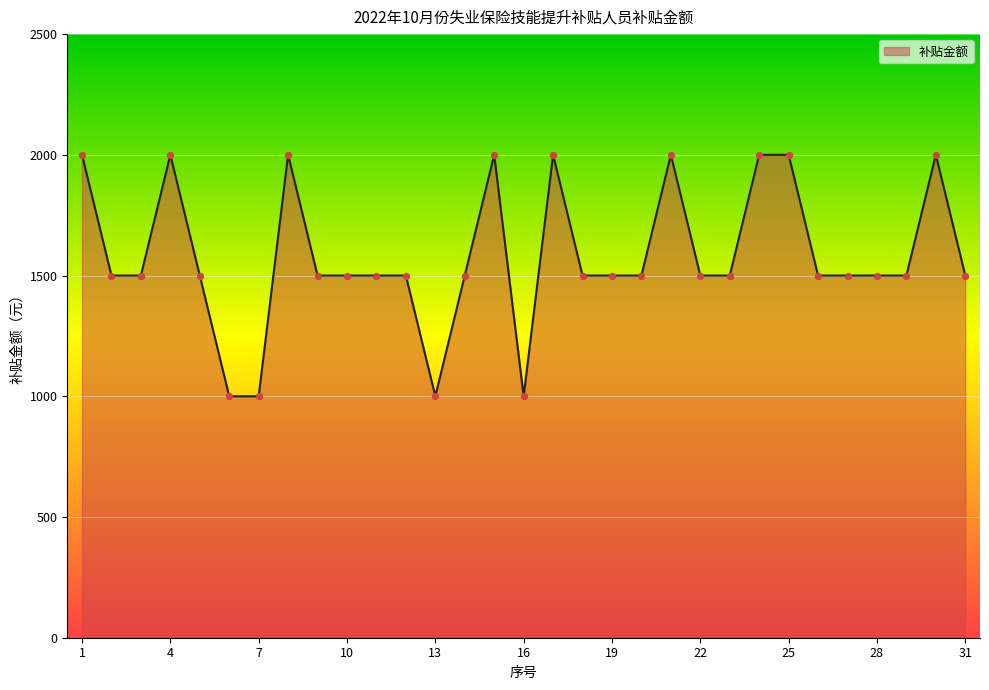

What is the minimum value shown in the chart?

1000